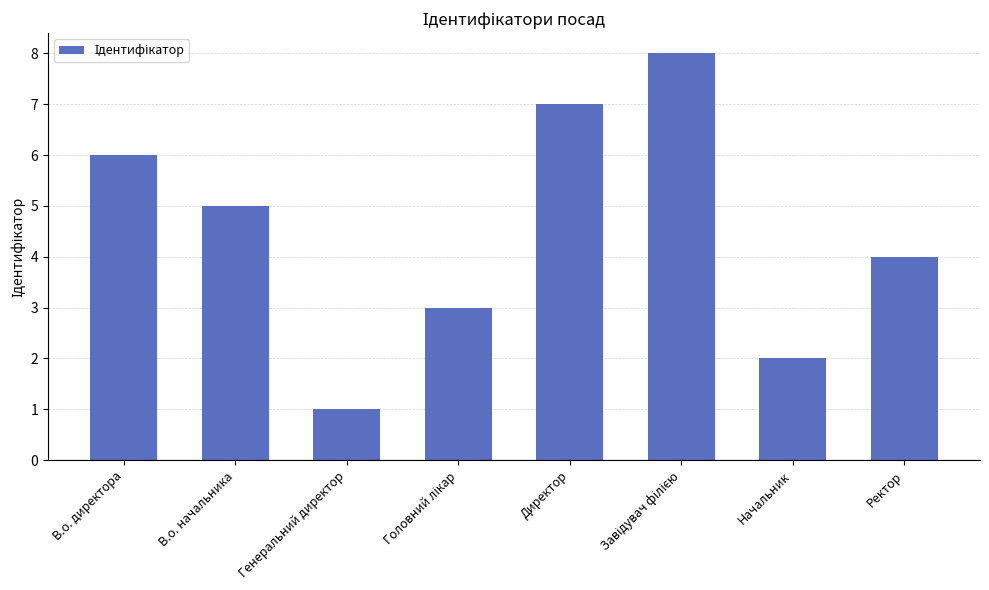

At which category does the chart reach its minimum across all series?

Генеральний директор